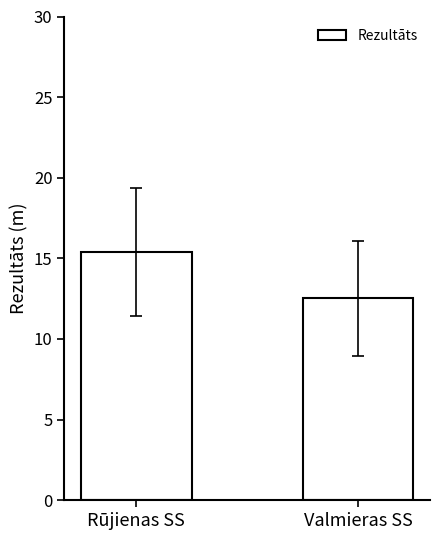

What is the value of the 1st bar from the left?

15.4